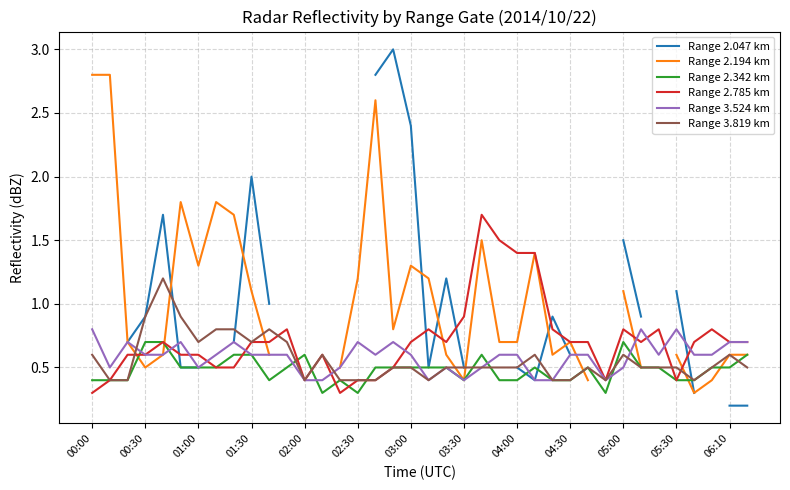

True or false: Range 3.524 km has a value of 0.4 at 03:00.

False